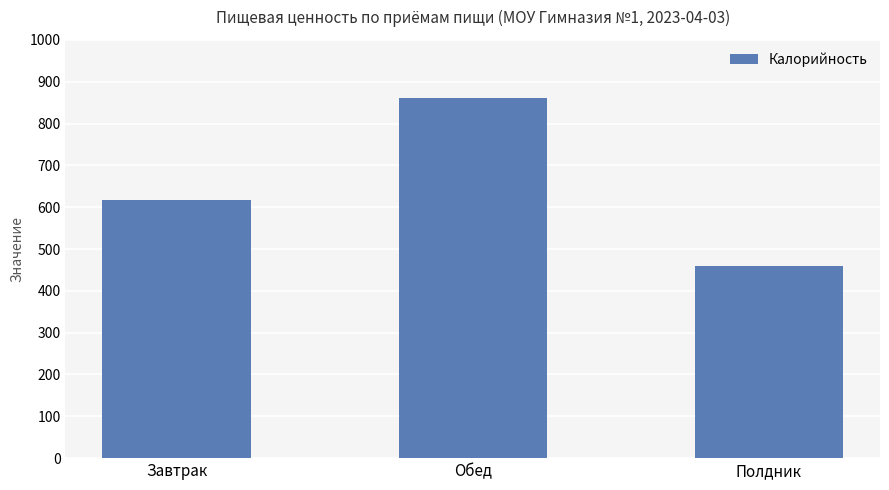

What is the value of the 1st bar from the left?

616.9